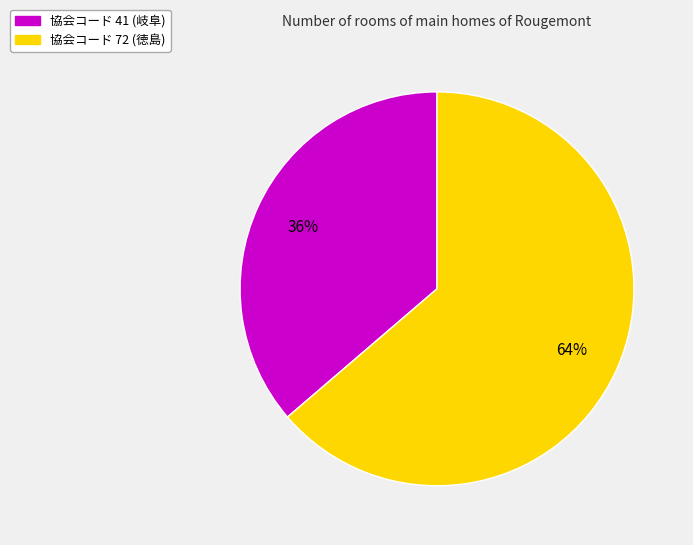

Rank the categories by value from lowest to highest.

協会コード 41 (岐阜), 協会コード 72 (徳島)